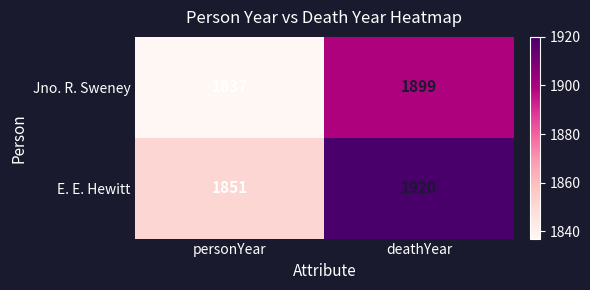

At which label does E. E. Hewitt reach its minimum?

personYear